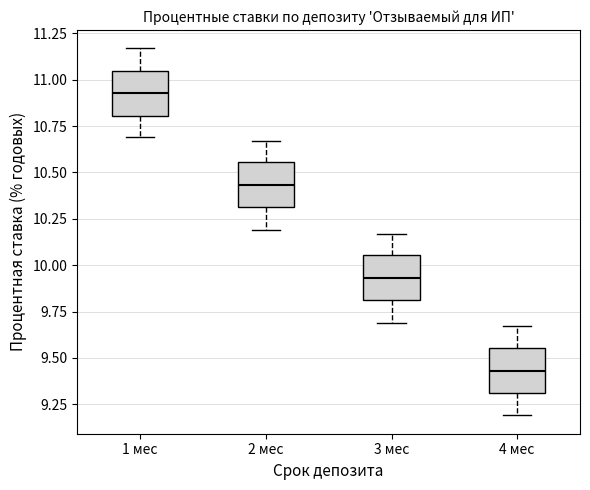

Which box's median line is the lowest?

4 мес